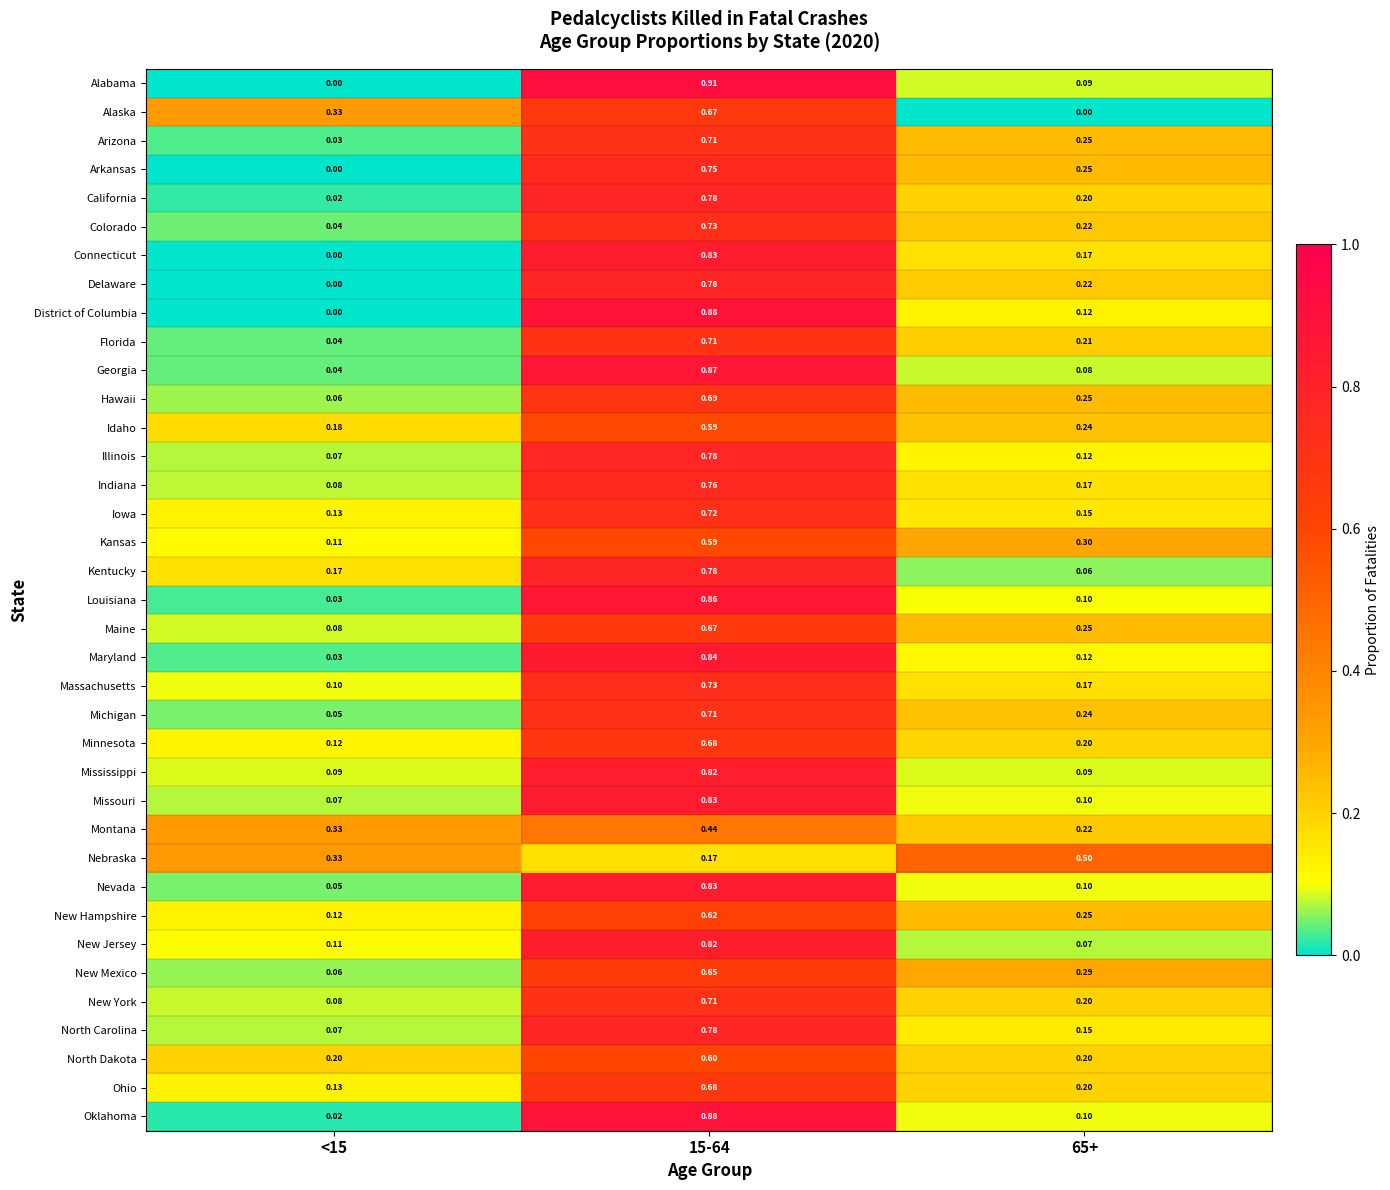

Is the value of Arizona at 15-64 greater than the value of Alabama at 15-64?

No